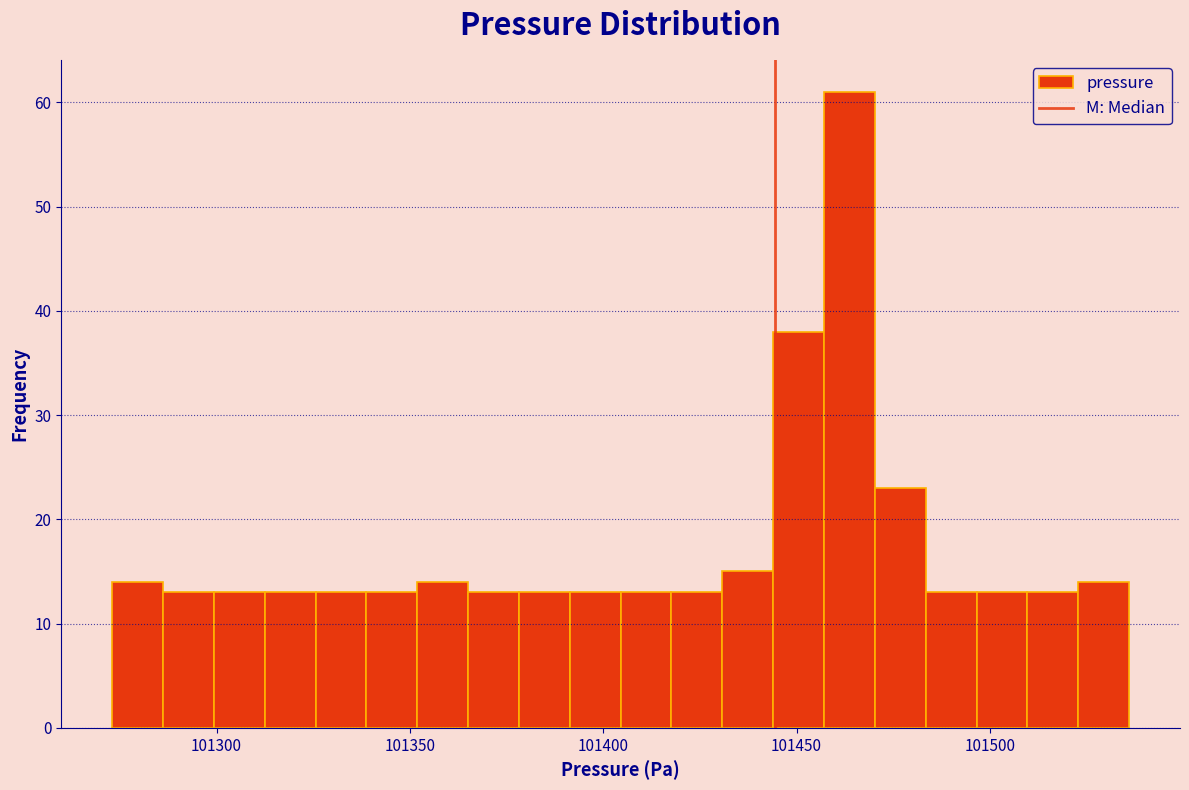

Around what value on the x-axis is the tallest bar? Give the approximate position of its centre, as read against the axis.

101465